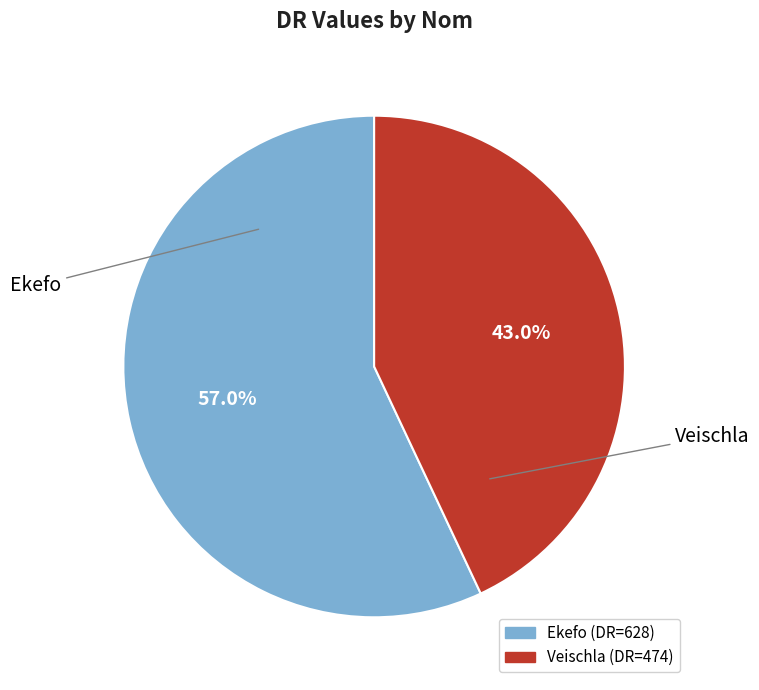

To the nearest percent, what portion does Ekefo represent?

57%